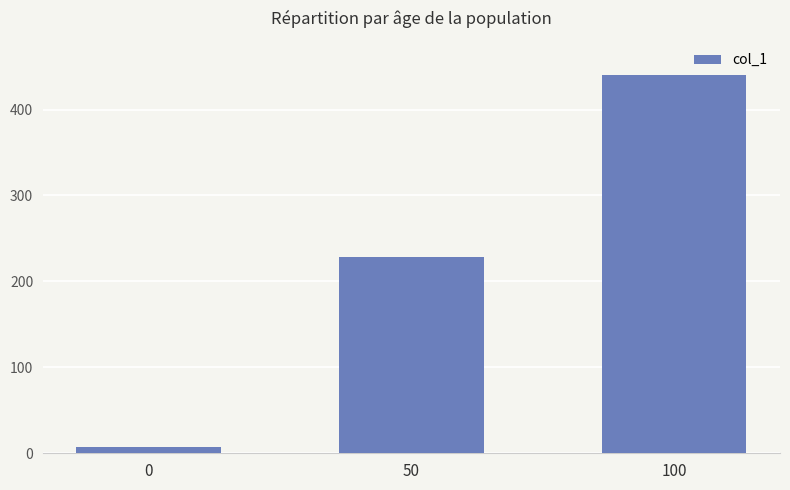

What is the sum of the values at 100 and 0?

447